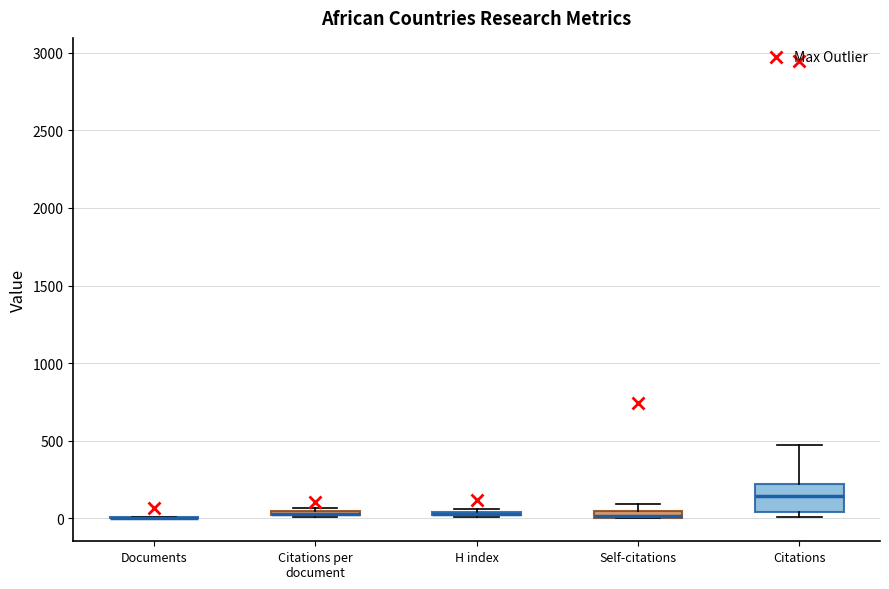

Where is the lower edge of the box for Citations per document on the y-axis? The values are not printed on the chart, so give them approximately, as read against the axis.

0